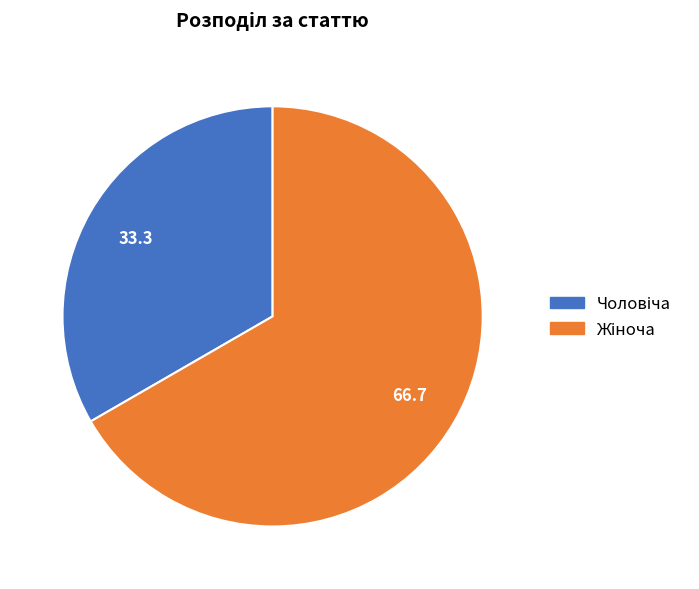

Does any single category account for the majority?

Yes